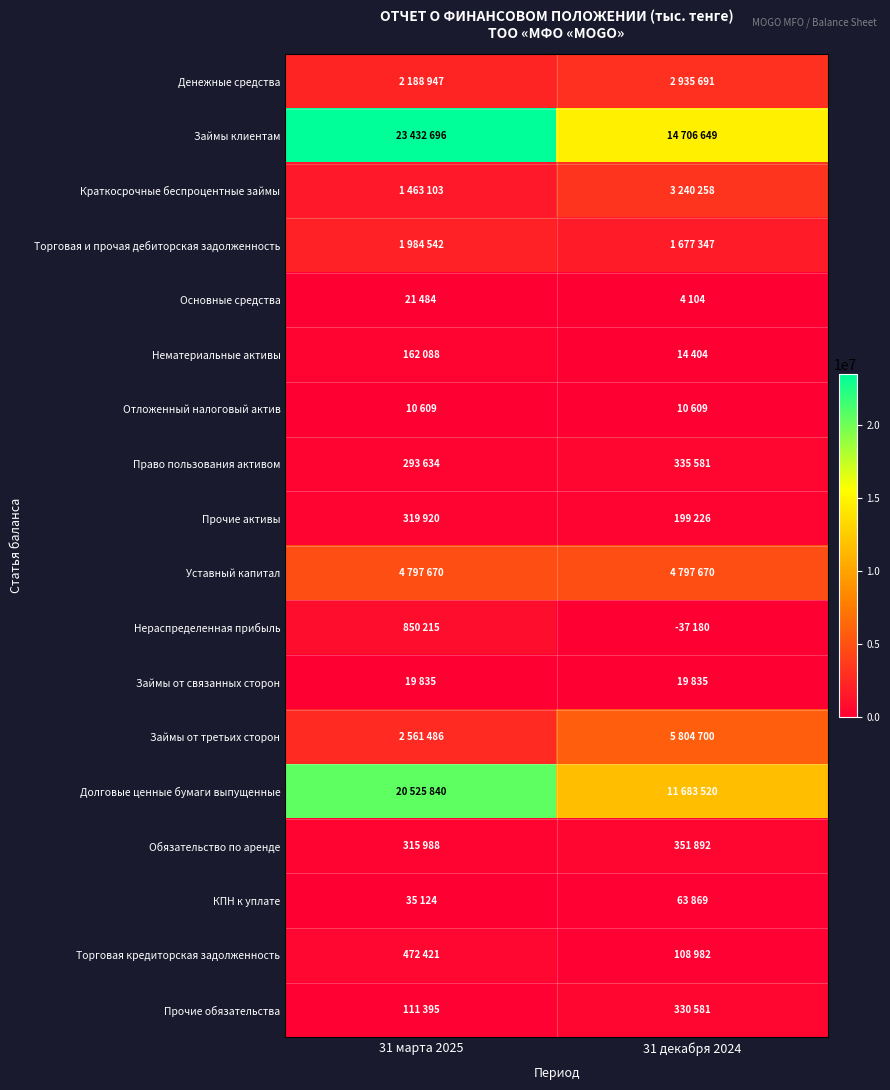

What is the total value across all series at 31 декабря 2024?

46247738